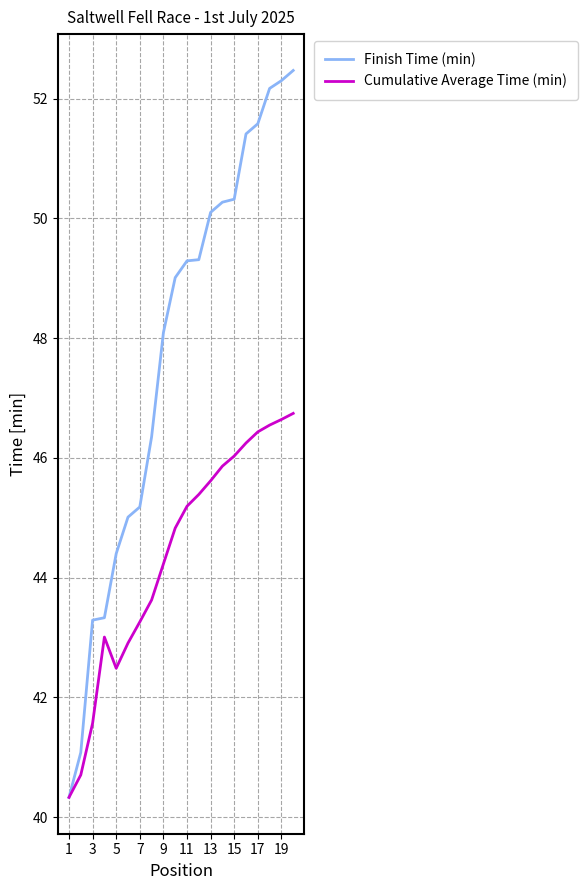

Count the number of categories in the chart.

20